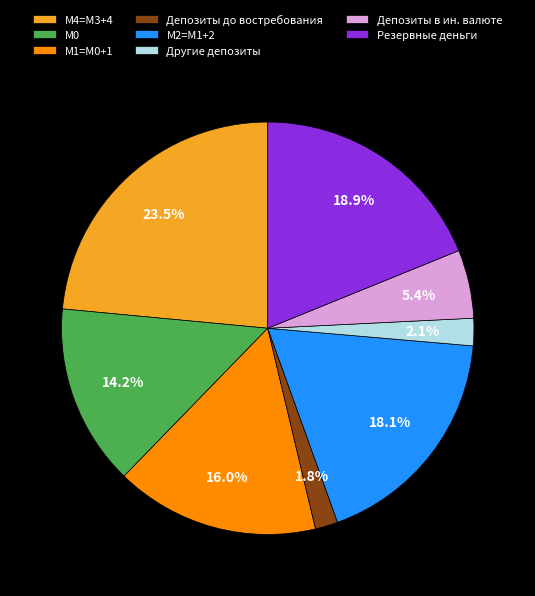

Is there any slice that represents more than half of the pie?

No